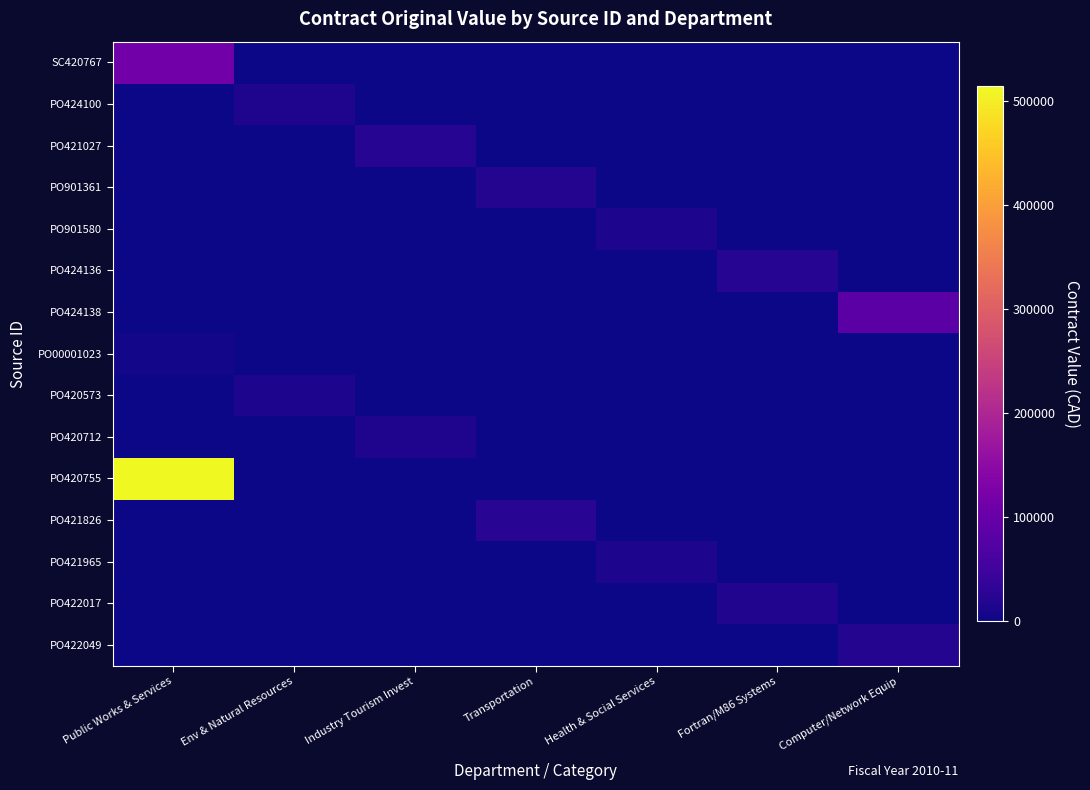

Reading left to right, transcribe all the data shown in this chart.

SC420767: Public Works & Services=112500.0	Env & Natural Resources=0.0	Industry Tourism Invest=0.0	Transportation=0.0	Health & Social Services=0.0	Fortran/M86 Systems=0.0	Computer/Network Equip=0.0
PO424100: Public Works & Services=0.0	Env & Natural Resources=14400.0	Industry Tourism Invest=0.0	Transportation=0.0	Health & Social Services=0.0	Fortran/M86 Systems=0.0	Computer/Network Equip=0.0
PO421027: Public Works & Services=0.0	Env & Natural Resources=0.0	Industry Tourism Invest=20900.0	Transportation=0.0	Health & Social Services=0.0	Fortran/M86 Systems=0.0	Computer/Network Equip=0.0
PO901361: Public Works & Services=0.0	Env & Natural Resources=0.0	Industry Tourism Invest=0.0	Transportation=18133.6	Health & Social Services=0.0	Fortran/M86 Systems=0.0	Computer/Network Equip=0.0
PO901580: Public Works & Services=0.0	Env & Natural Resources=0.0	Industry Tourism Invest=0.0	Transportation=0.0	Health & Social Services=12901.4	Fortran/M86 Systems=0.0	Computer/Network Equip=0.0
PO424136: Public Works & Services=0.0	Env & Natural Resources=0.0	Industry Tourism Invest=0.0	Transportation=0.0	Health & Social Services=0.0	Fortran/M86 Systems=21916.5	Computer/Network Equip=0.0
PO424138: Public Works & Services=0.0	Env & Natural Resources=0.0	Industry Tourism Invest=0.0	Transportation=0.0	Health & Social Services=0.0	Fortran/M86 Systems=0.0	Computer/Network Equip=84000.0
PO00001023: Public Works & Services=5544.0	Env & Natural Resources=0.0	Industry Tourism Invest=0.0	Transportation=0.0	Health & Social Services=0.0	Fortran/M86 Systems=0.0	Computer/Network Equip=0.0
PO420573: Public Works & Services=0.0	Env & Natural Resources=13017.7	Industry Tourism Invest=0.0	Transportation=0.0	Health & Social Services=0.0	Fortran/M86 Systems=0.0	Computer/Network Equip=0.0
PO420712: Public Works & Services=0.0	Env & Natural Resources=0.0	Industry Tourism Invest=14933.4	Transportation=0.0	Health & Social Services=0.0	Fortran/M86 Systems=0.0	Computer/Network Equip=0.0
PO420755: Public Works & Services=513620.9	Env & Natural Resources=0.0	Industry Tourism Invest=0.0	Transportation=0.0	Health & Social Services=0.0	Fortran/M86 Systems=0.0	Computer/Network Equip=0.0
PO421826: Public Works & Services=0.0	Env & Natural Resources=0.0	Industry Tourism Invest=0.0	Transportation=25096.3	Health & Social Services=0.0	Fortran/M86 Systems=0.0	Computer/Network Equip=0.0
PO421965: Public Works & Services=0.0	Env & Natural Resources=0.0	Industry Tourism Invest=0.0	Transportation=0.0	Health & Social Services=13977.8	Fortran/M86 Systems=0.0	Computer/Network Equip=0.0
PO422017: Public Works & Services=0.0	Env & Natural Resources=0.0	Industry Tourism Invest=0.0	Transportation=0.0	Health & Social Services=0.0	Fortran/M86 Systems=17236.4	Computer/Network Equip=0.0
PO422049: Public Works & Services=0.0	Env & Natural Resources=0.0	Industry Tourism Invest=0.0	Transportation=0.0	Health & Social Services=0.0	Fortran/M86 Systems=0.0	Computer/Network Equip=19940.0